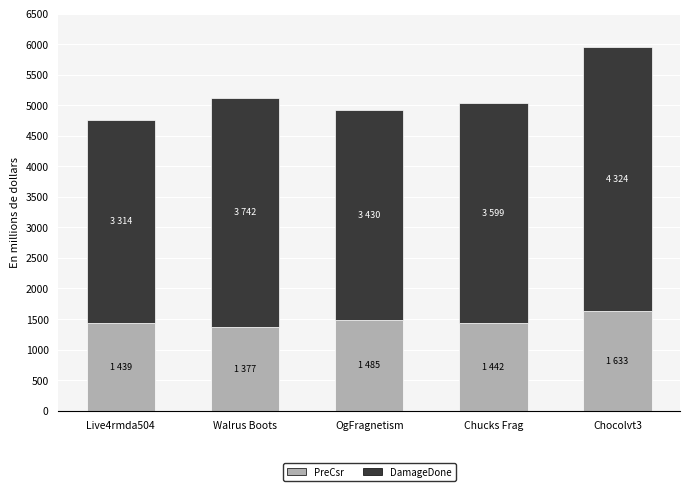

At which label does PreCsr reach its peak?

Chocolvt3